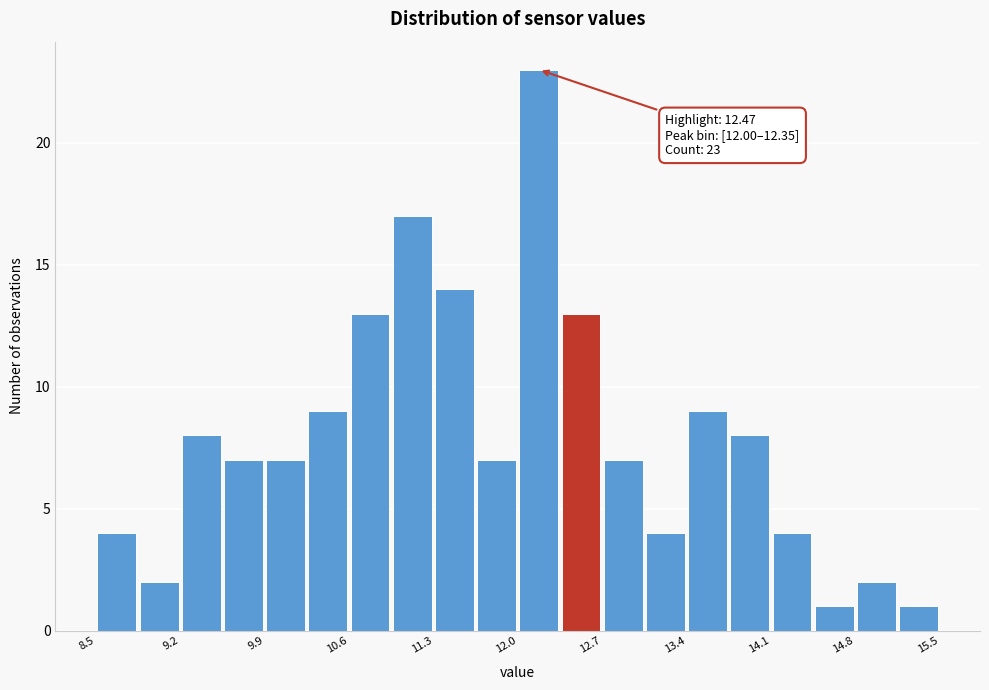

Read against the x-axis, roughly where is the centre of the tallest bar?

12.2